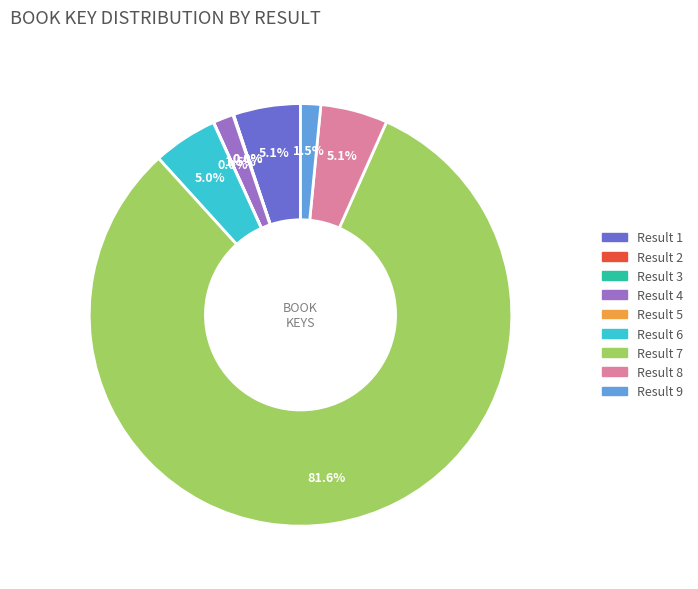

Does any single category account for the majority?

Yes